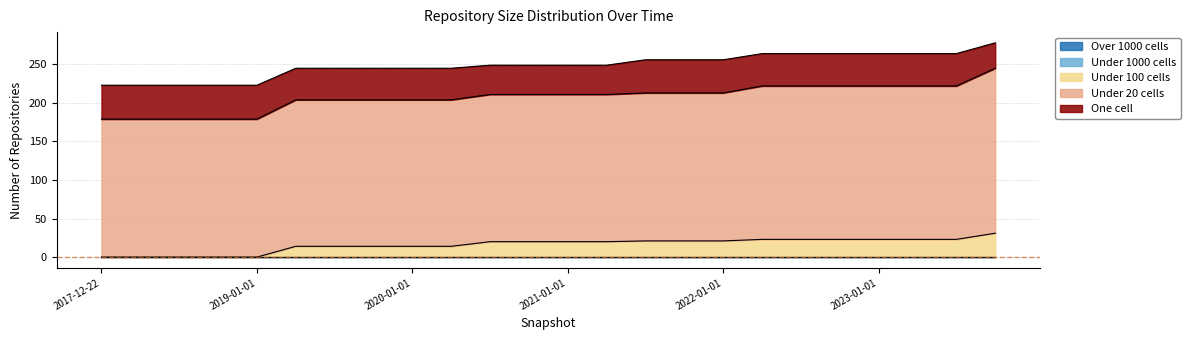

Reading left to right, transcribe all the data shown in this chart.

one_cell: 2017-12-22=44	2018-04-09=44	2018-07-11=44	2018-09-28=44	2019-01-01=44	2019-04-06=41	2019-07-01=41	2019-10-09=41	2020-01-01=41	2020-04-01=41	2020-07-01=38	2020-10-01=38	2021-01-01=38	2021-04-01=38	2021-07-01=43	2021-10-01=43	2022-01-01=43	2022-04-01=42	2022-07-01=42	2022-10-01=42	2023-01-01=42	2023-04-01=42	2023-07-01=42	2023-10-01=33
under_twenty_cells: 2017-12-22=179	2018-04-09=179	2018-07-11=179	2018-09-28=179	2019-01-01=179	2019-04-06=190	2019-07-01=190	2019-10-09=190	2020-01-01=190	2020-04-01=190	2020-07-01=191	2020-10-01=191	2021-01-01=191	2021-04-01=191	2021-07-01=192	2021-10-01=192	2022-01-01=192	2022-04-01=199	2022-07-01=199	2022-10-01=199	2023-01-01=199	2023-04-01=199	2023-07-01=199	2023-10-01=214
under_hundred_cells: 2017-12-22=0	2018-04-09=0	2018-07-11=0	2018-09-28=0	2019-01-01=0	2019-04-06=14	2019-07-01=14	2019-10-09=14	2020-01-01=14	2020-04-01=14	2020-07-01=20	2020-10-01=20	2021-01-01=20	2021-04-01=20	2021-07-01=21	2021-10-01=21	2022-01-01=21	2022-04-01=23	2022-07-01=23	2022-10-01=23	2023-01-01=23	2023-04-01=23	2023-07-01=23	2023-10-01=31
under_thousand_cells: 2017-12-22=0	2018-04-09=0	2018-07-11=0	2018-09-28=0	2019-01-01=0	2019-04-06=0	2019-07-01=0	2019-10-09=0	2020-01-01=0	2020-04-01=0	2020-07-01=0	2020-10-01=0	2021-01-01=0	2021-04-01=0	2021-07-01=0	2021-10-01=0	2022-01-01=0	2022-04-01=0	2022-07-01=0	2022-10-01=0	2023-01-01=0	2023-04-01=0	2023-07-01=0	2023-10-01=0
over_thousand_cells: 2017-12-22=0	2018-04-09=0	2018-07-11=0	2018-09-28=0	2019-01-01=0	2019-04-06=0	2019-07-01=0	2019-10-09=0	2020-01-01=0	2020-04-01=0	2020-07-01=0	2020-10-01=0	2021-01-01=0	2021-04-01=0	2021-07-01=0	2021-10-01=0	2022-01-01=0	2022-04-01=0	2022-07-01=0	2022-10-01=0	2023-01-01=0	2023-04-01=0	2023-07-01=0	2023-10-01=0